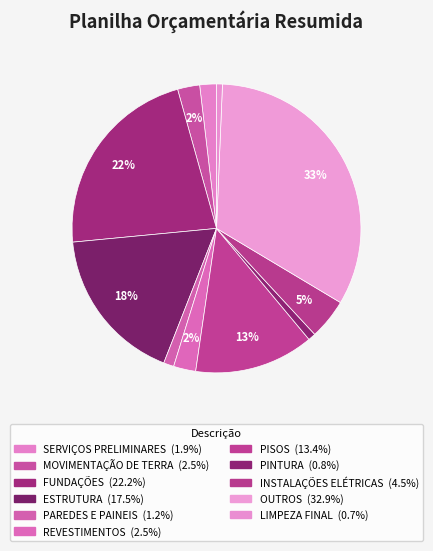

Is PINTURA the majority of the pie?

No